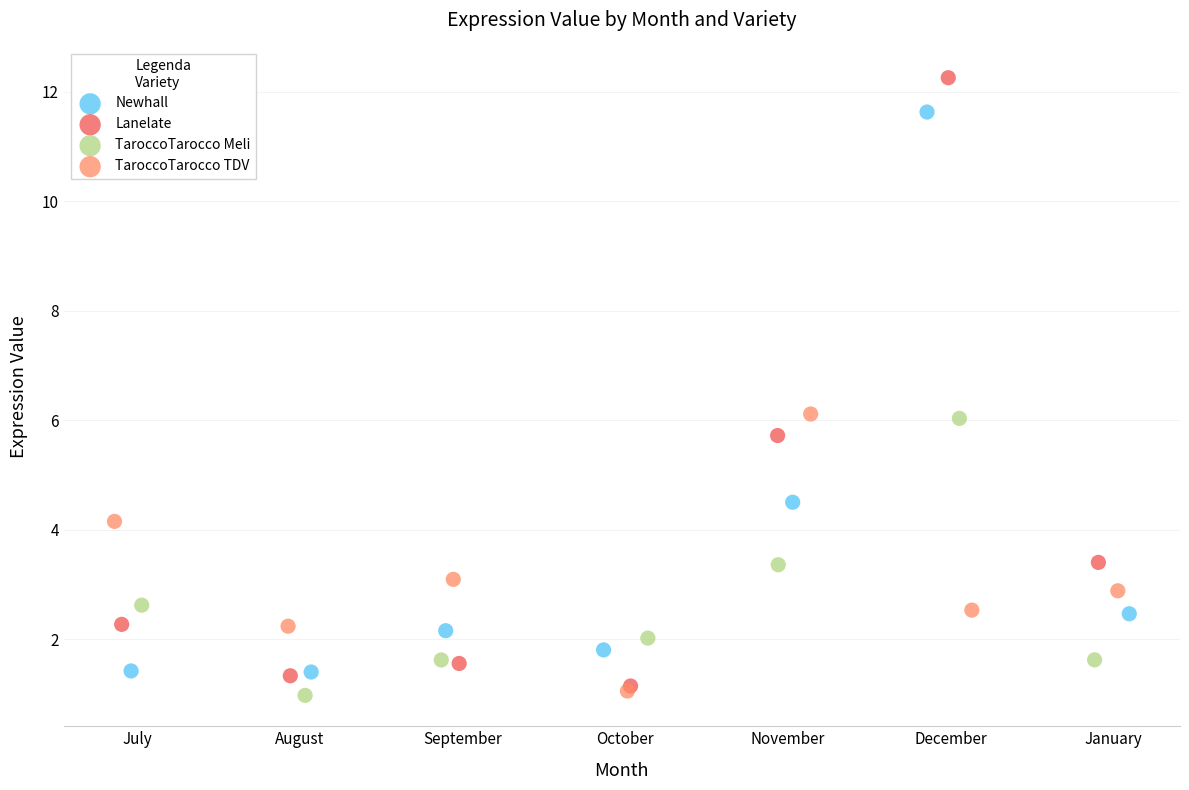

Which series has the largest Y range (max minus min)?

Lanelate